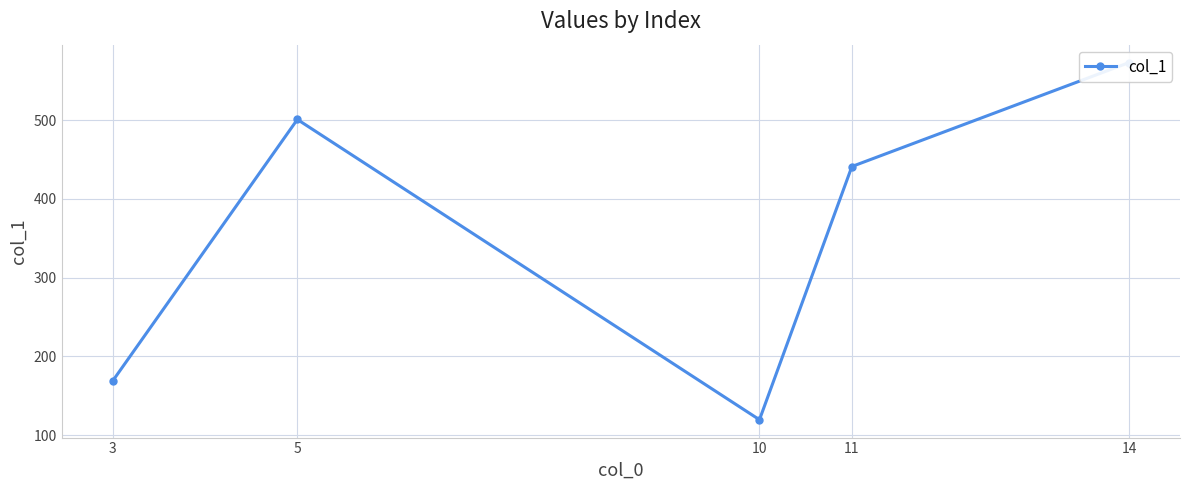

Where is the first local maximum?

5